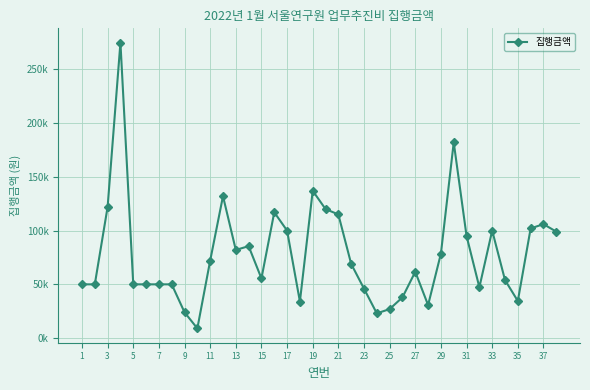

What is the smallest value displayed?

9000